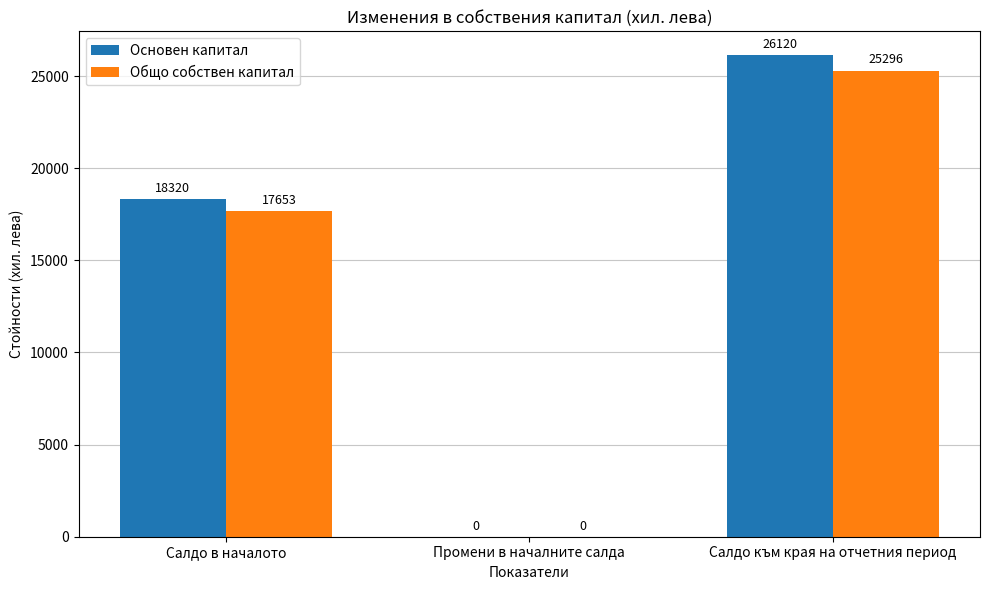

The value of Общо собствен капитал at Промени в началните салда is 0. True or false?

True